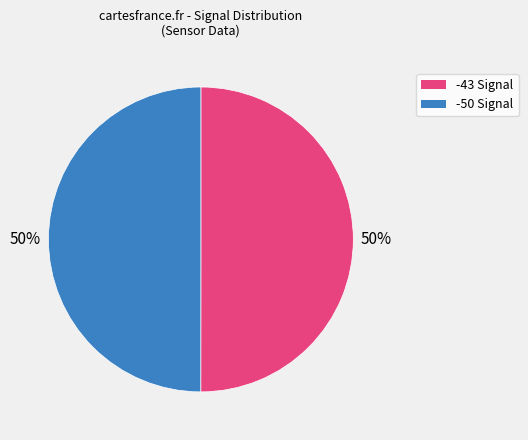

To the nearest percent, what is the average slice percentage?

50%